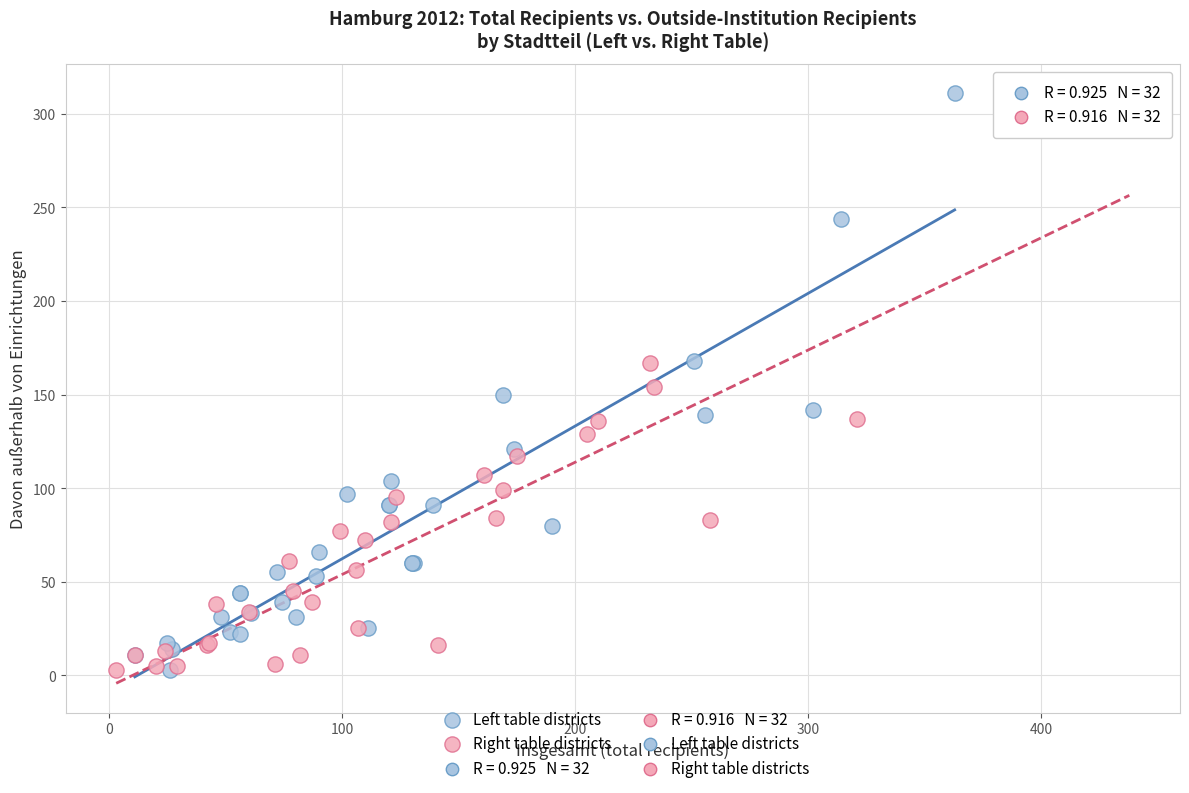

Which series reaches the maximum Y coordinate?

Left table districts